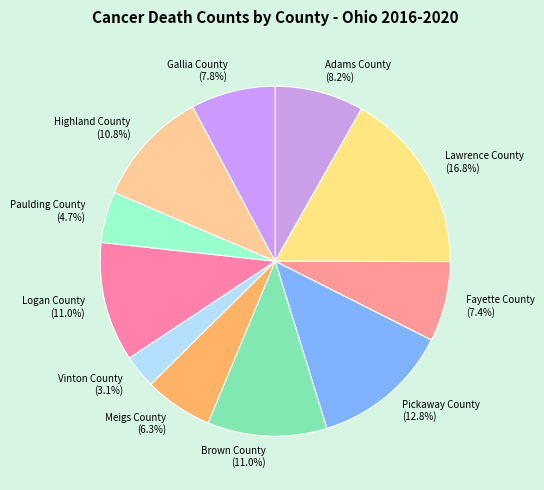

To the nearest percent, what is the combined percentage of Fayette County and Logan County?

18%